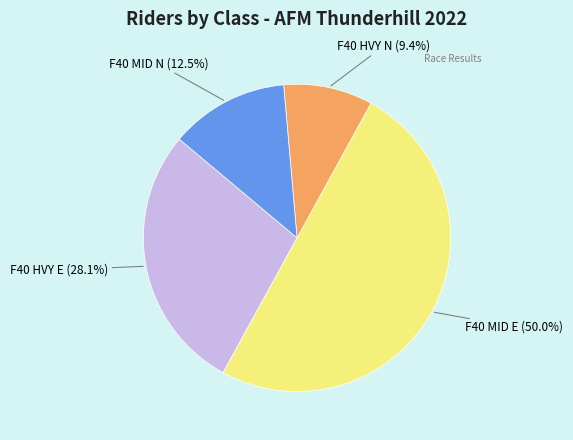

To the nearest percent, what is the difference between the largest and smallest slice percentages?

41%